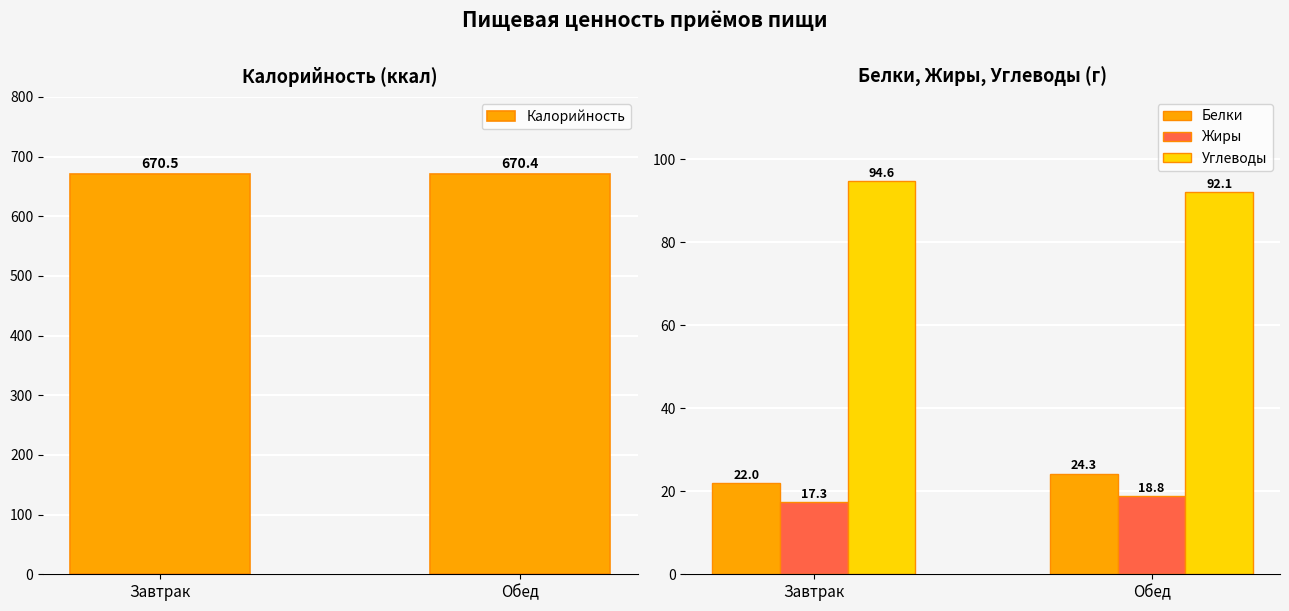

What is the difference between the maximum and minimum values in the Углеводы series?

2.6